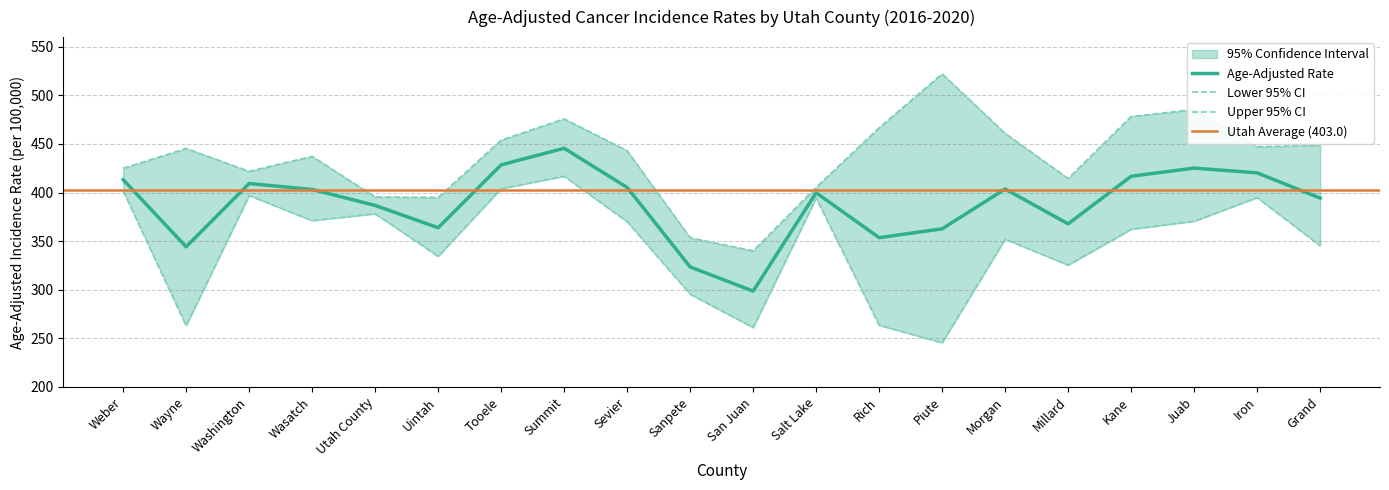

Which series changed the most between Utah County and Piute?

Lower 95% CI